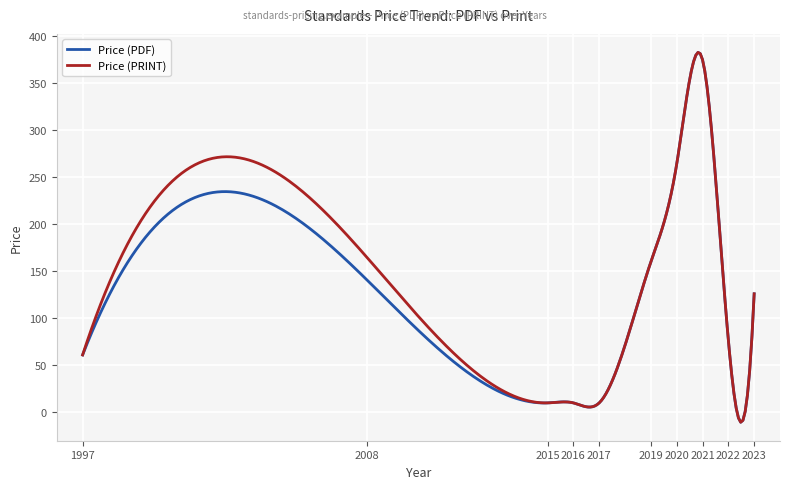

What is the minimum value for Price (PRINT)?

-10.6